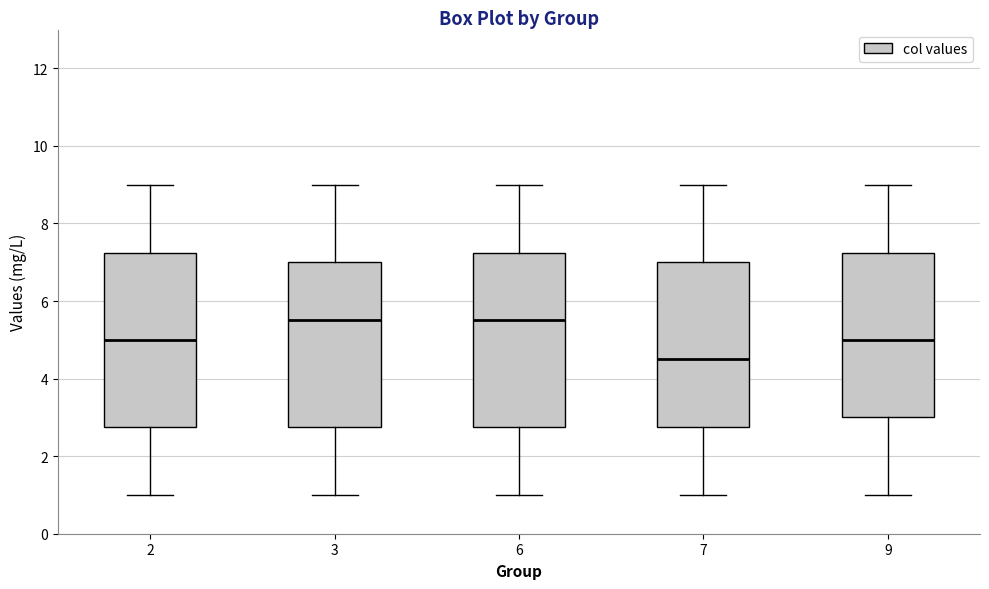

Which box has the lowest median line?

7